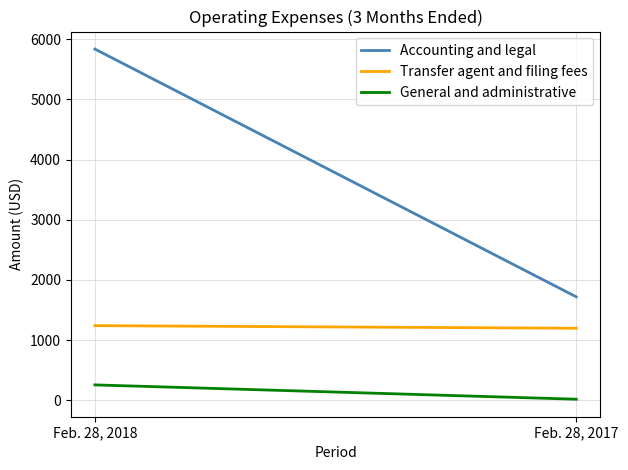

Is the value of Transfer agent and filing fees at Feb. 28, 2017 greater than the value of General and administrative at Feb. 28, 2017?

Yes